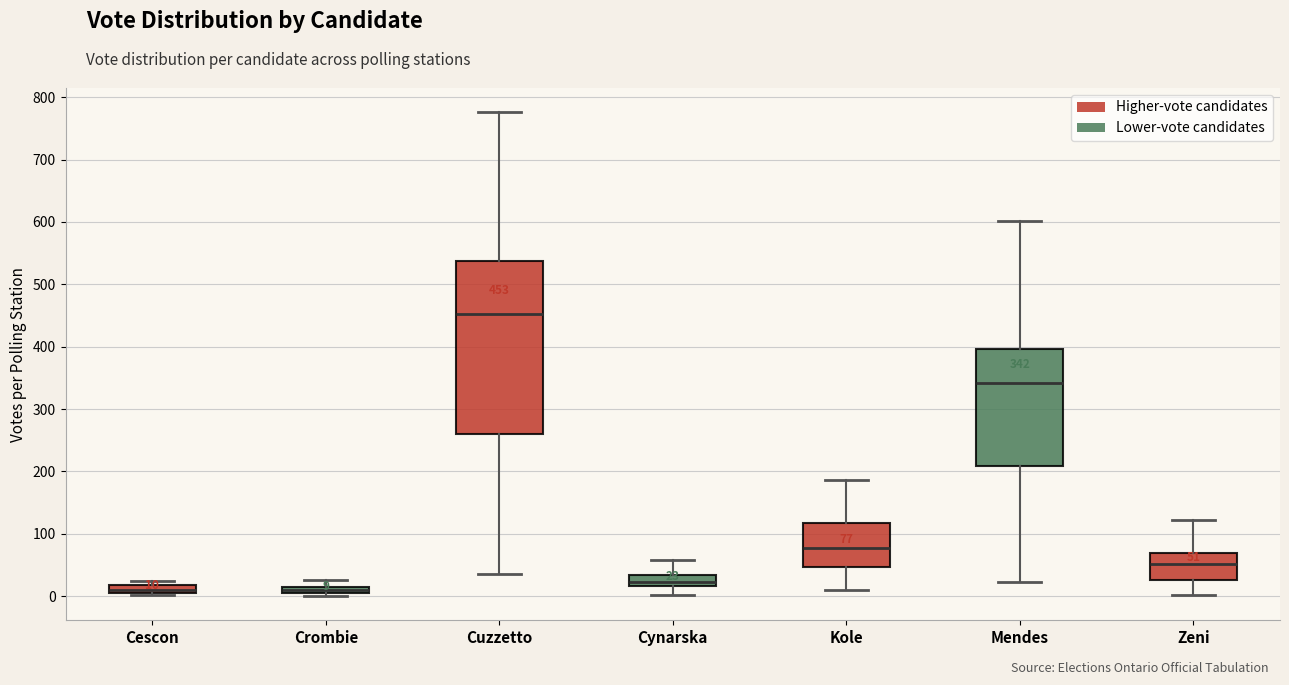

Comparing the boxes themselves (not the whiskers), which one is the tallest?

Cuzzetto